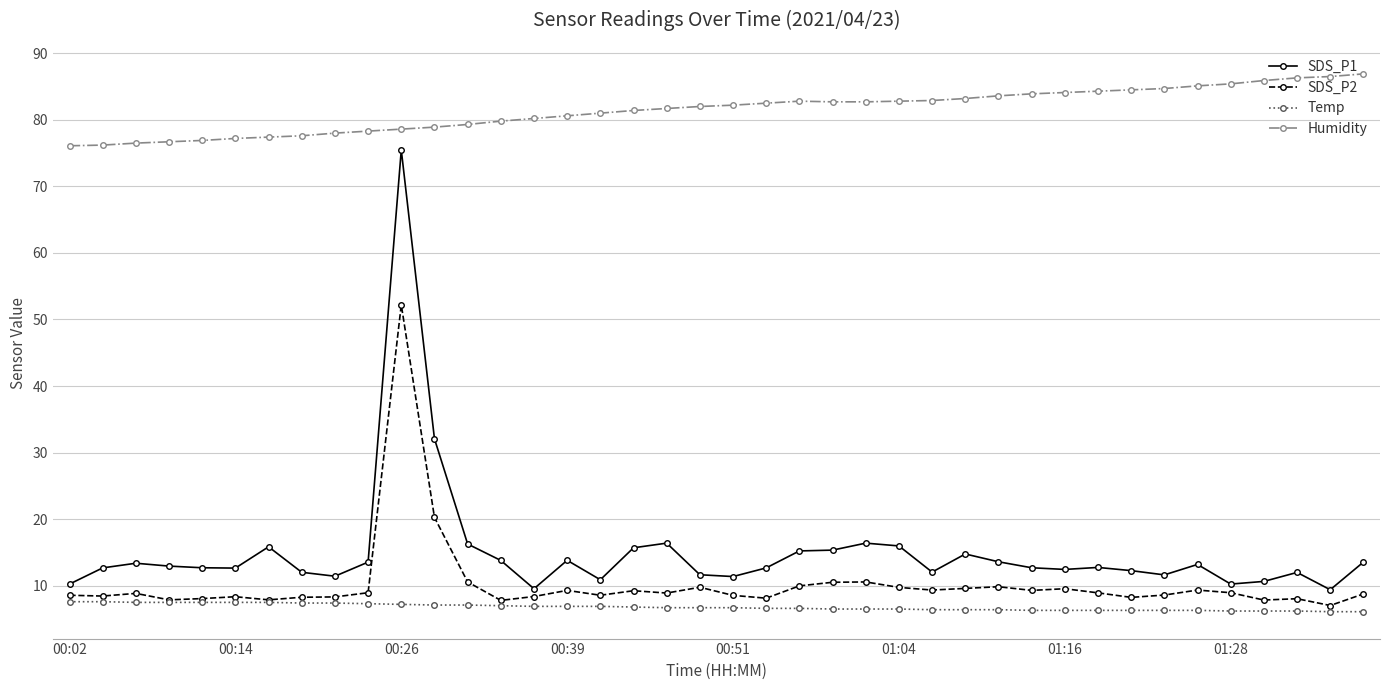

True or false: SDS_P1 has more than 1 interior local peaks.

True